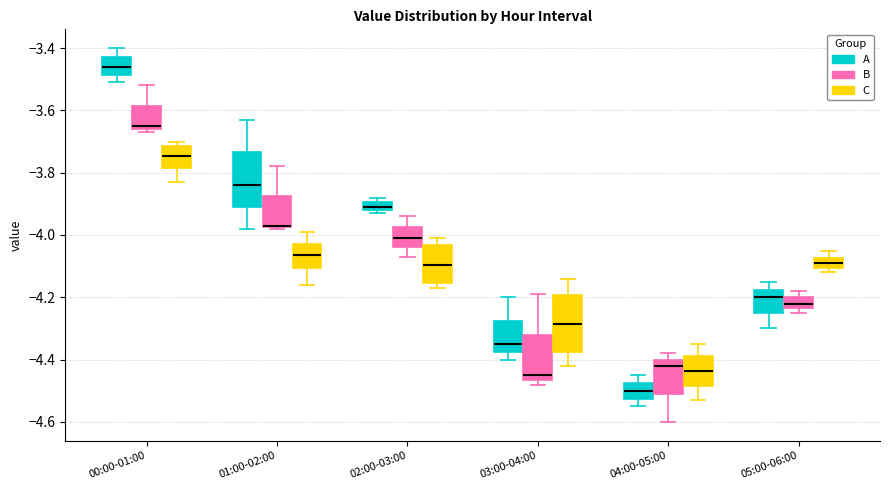

Where is the lower edge of the box for 04:00-05:00 (C) on the y-axis? The values are not printed on the chart, so give them approximately, as read against the axis.

-4.48